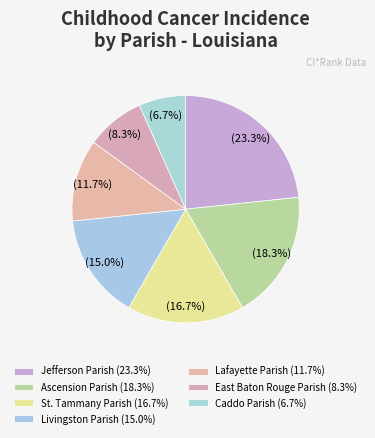

Which slice is the smallest?

Caddo Parish